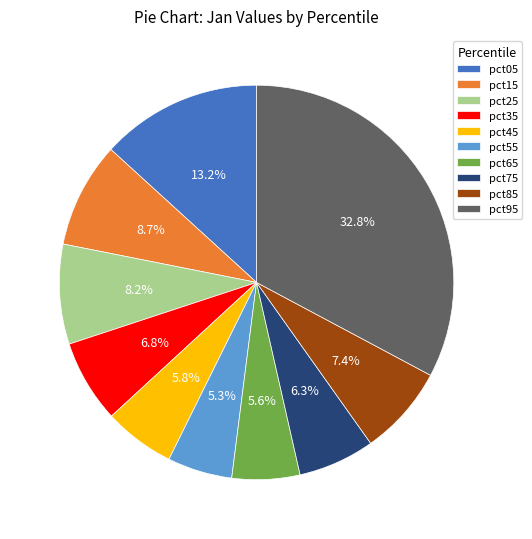

What percentage is NOT represented by pct05?

86.8%